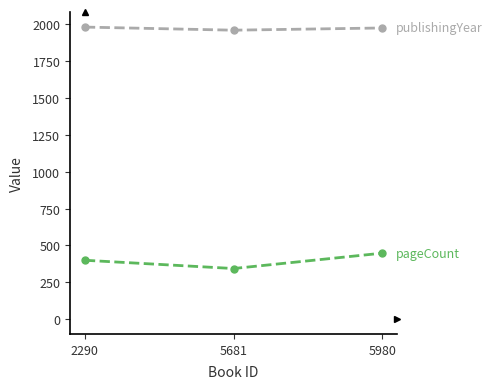

How many categories are shown in the chart?

3